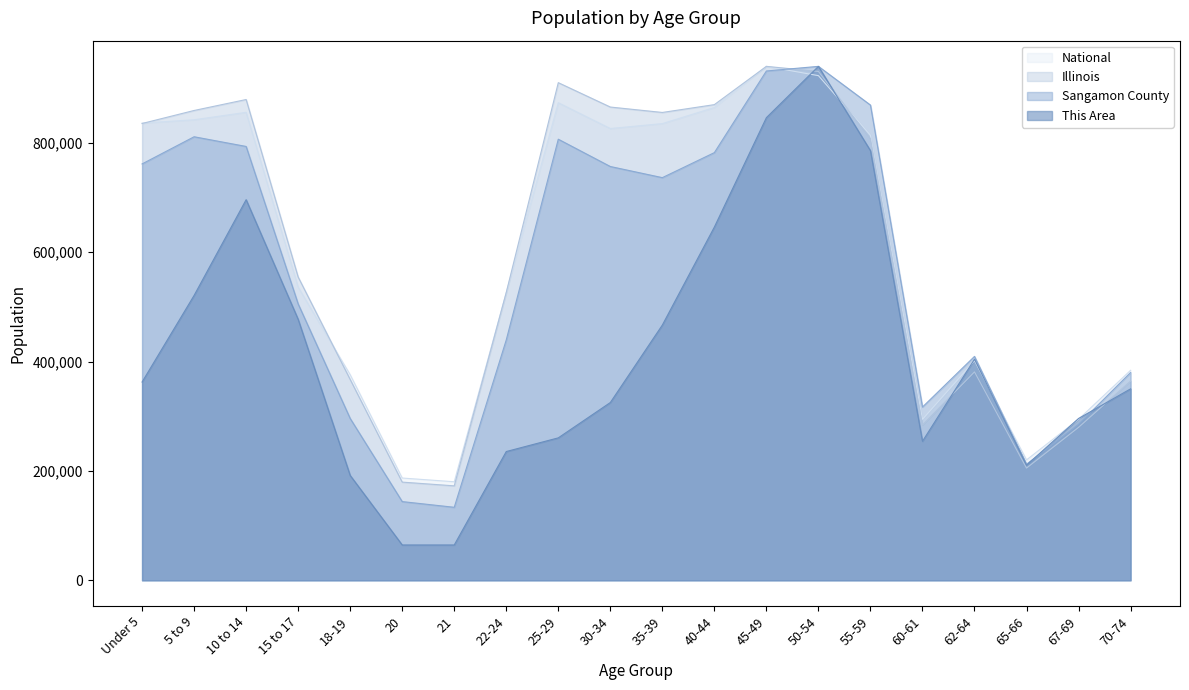

What is the difference between the maximum and second lowest values in the Sangamon County series?

796110.7